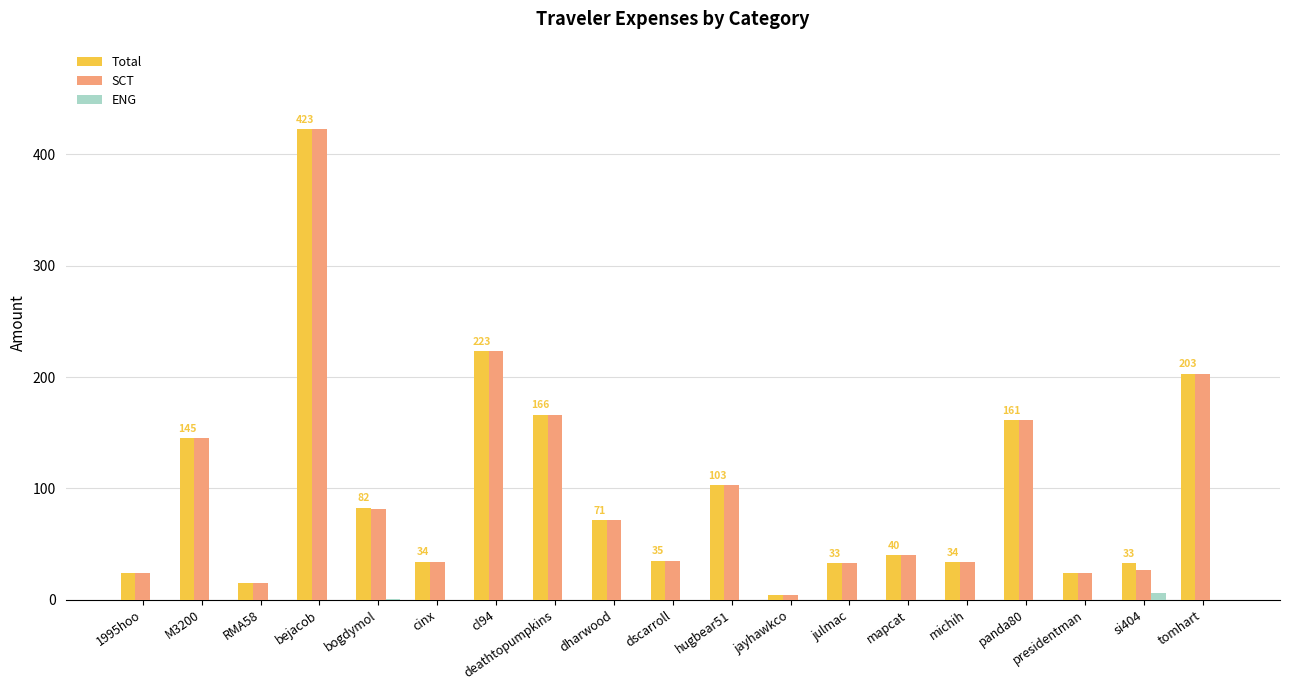

Does the chart contain stacked bars?

No